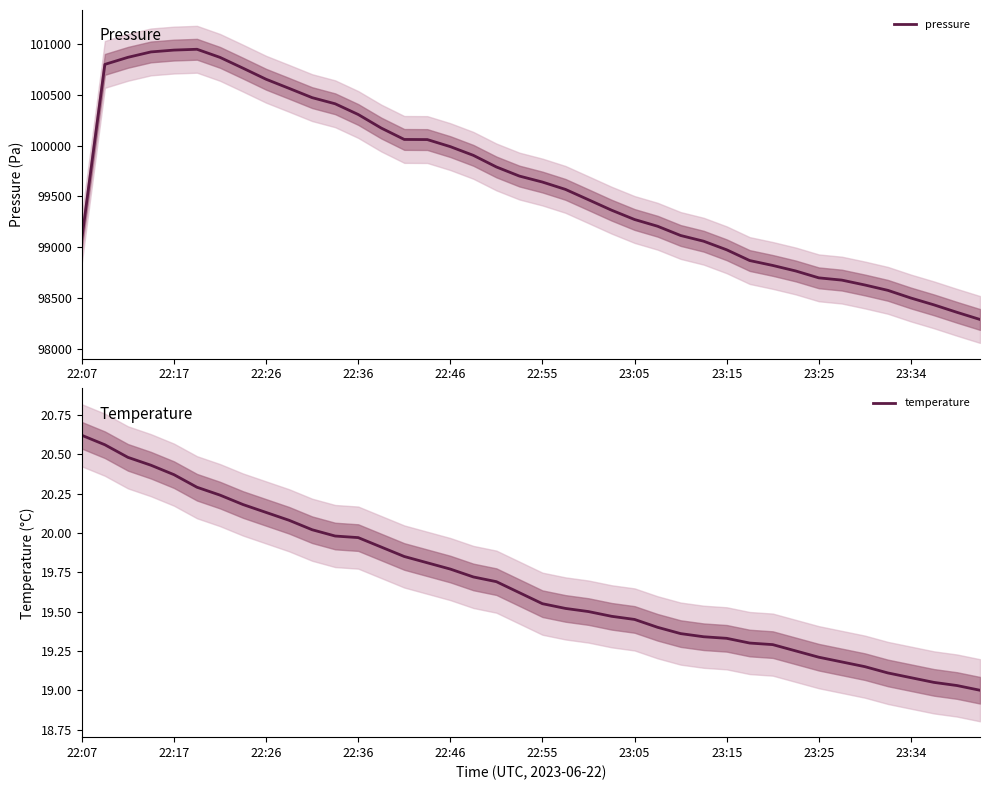

What is the maximum value shown in the chart?

100950.6